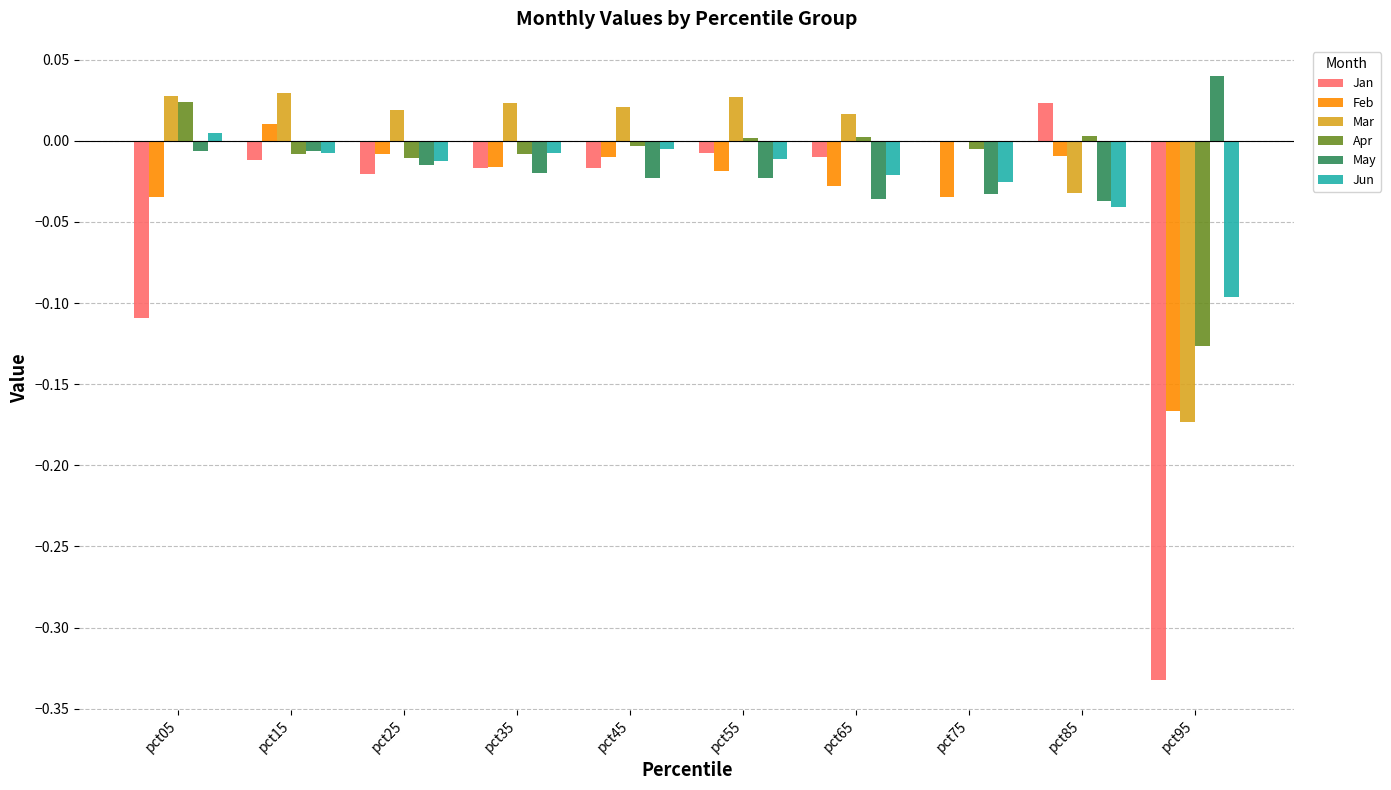

Which category has the highest value in the Apr series?

pct05